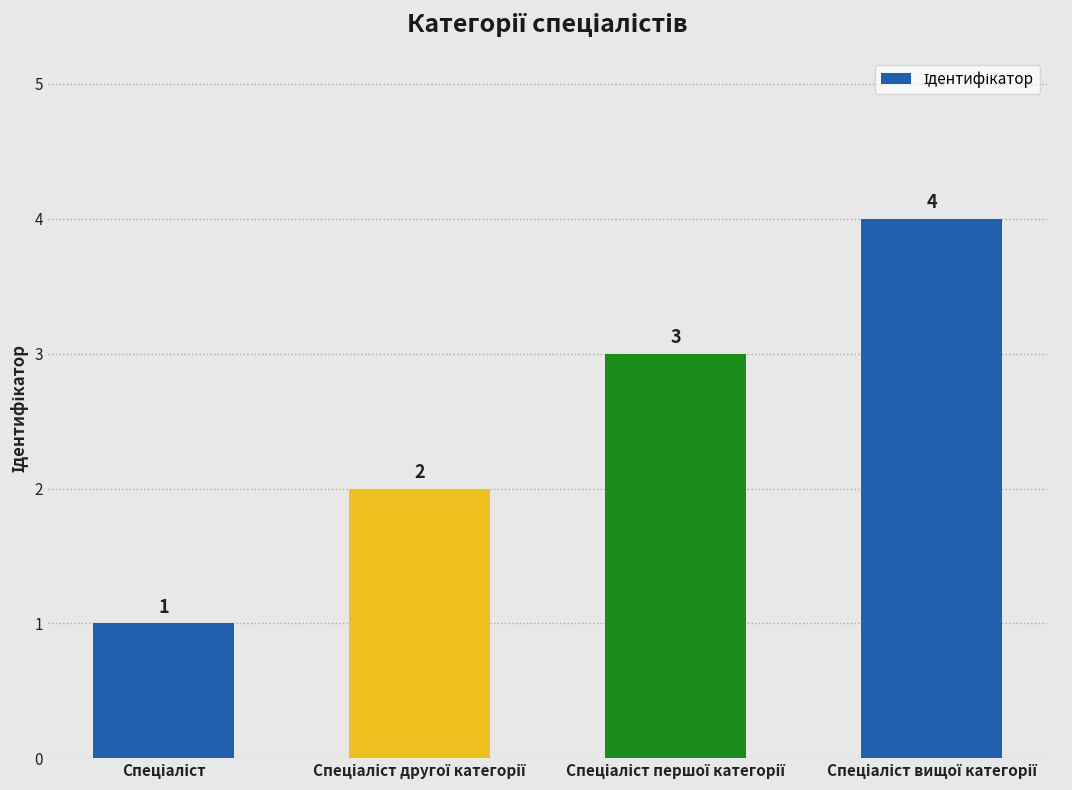

Does the chart contain any negative values?

No